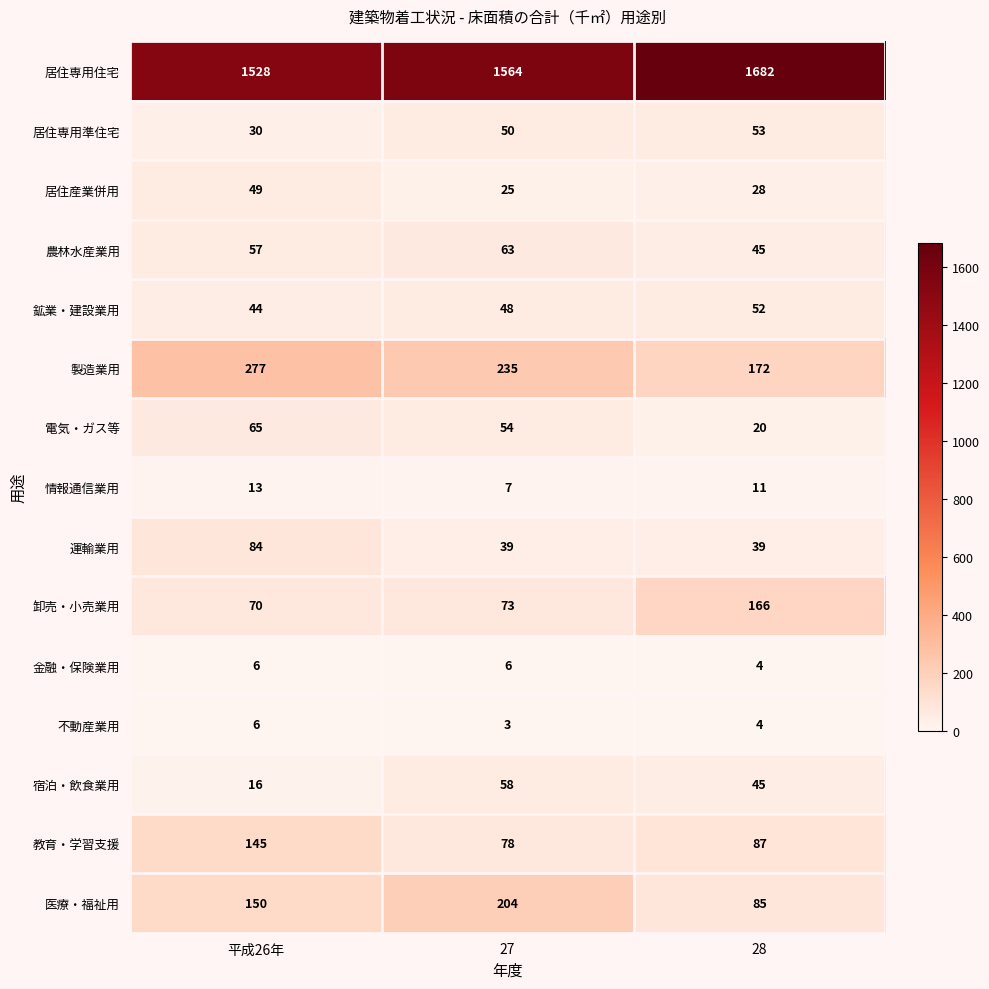

What is the sum of the 不動産業用 values at 平成26年 and 27?

9